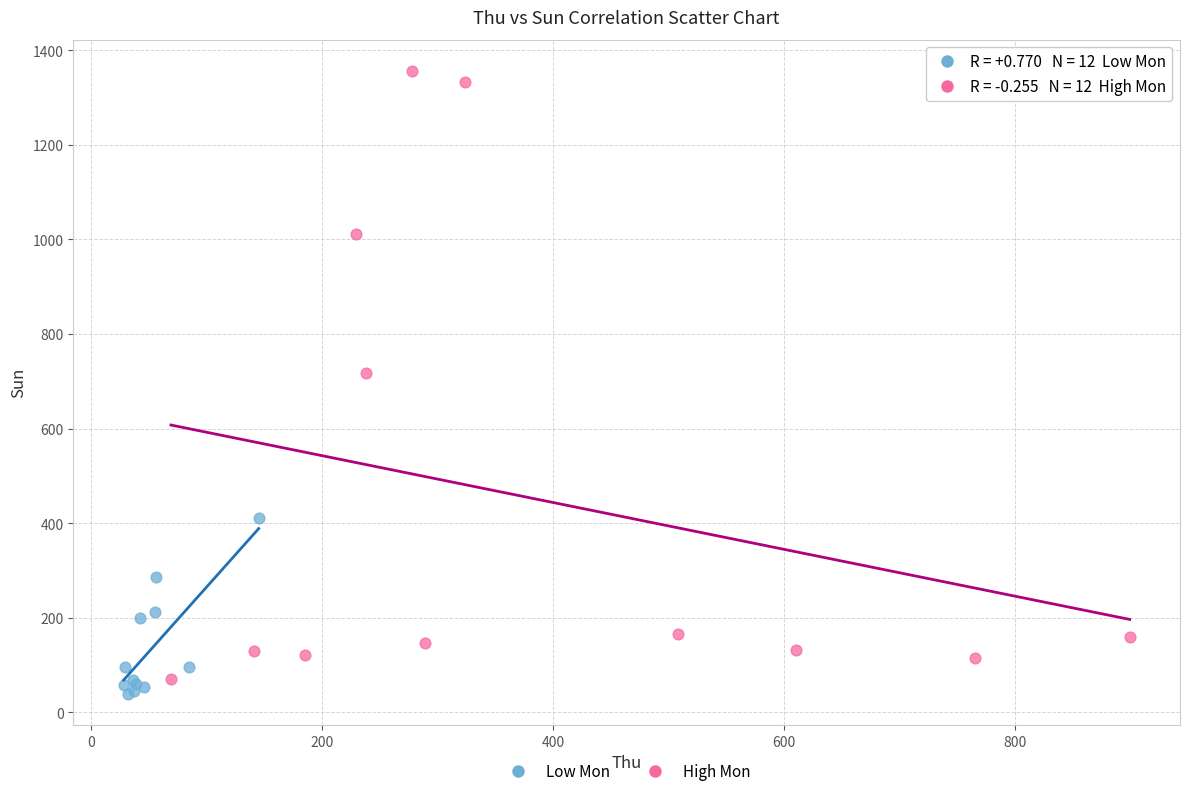

Which series has the widest spread of Y values?

High Mon